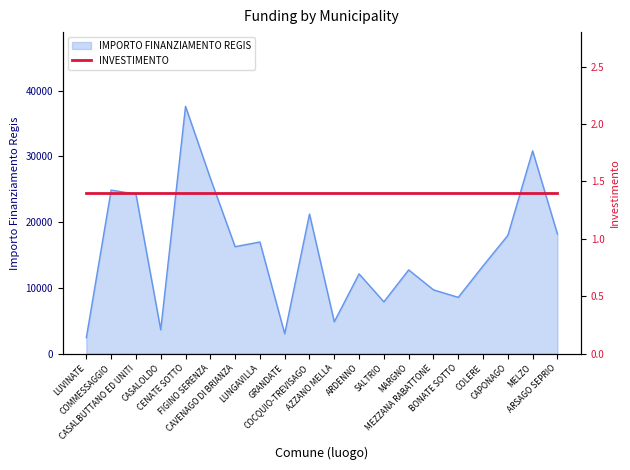

Where is the first local maximum?

COMMESSAGGIO